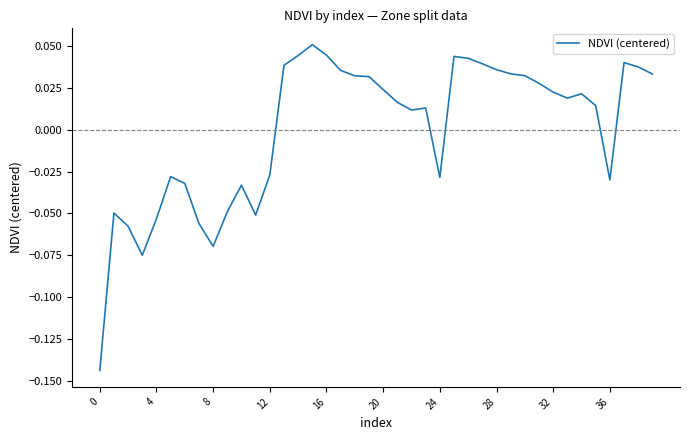

Does the chart have visible grid lines?

No